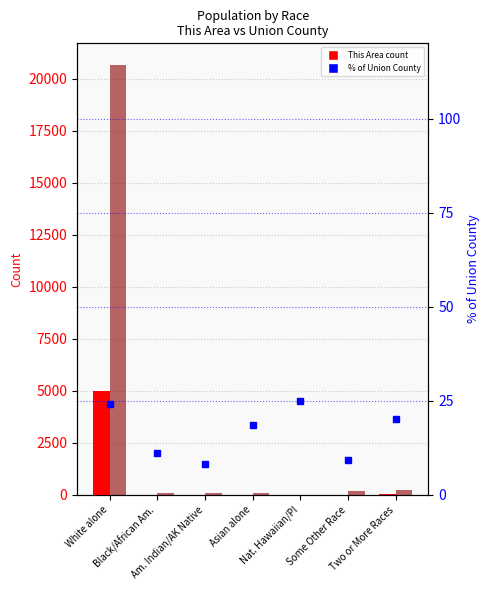

What is the label of the 4th bar from the left?

Asian alone